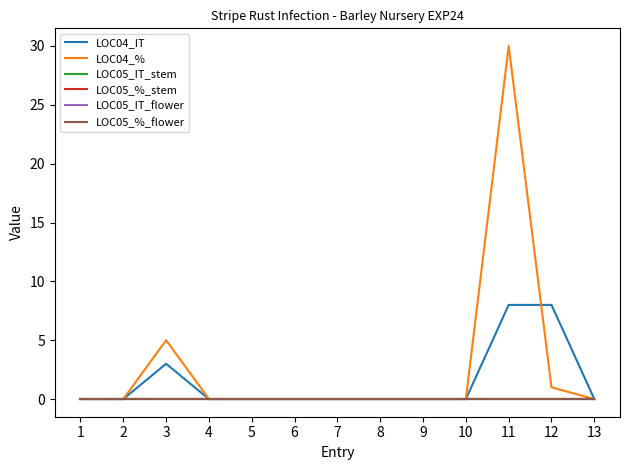

Rank the series by their maximum value, from lowest to highest.

LOC05_IT_stem, LOC05_%_stem, LOC05_IT_flower, LOC05_%_flower, LOC04_IT, LOC04_%